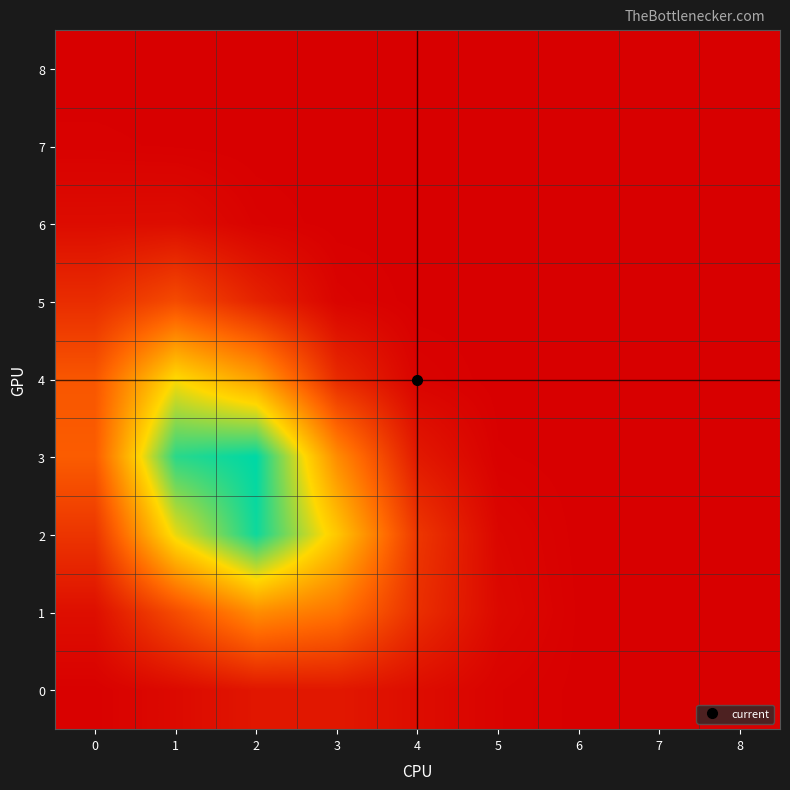

What is the spread (max minus min) of values at 1?

0.1